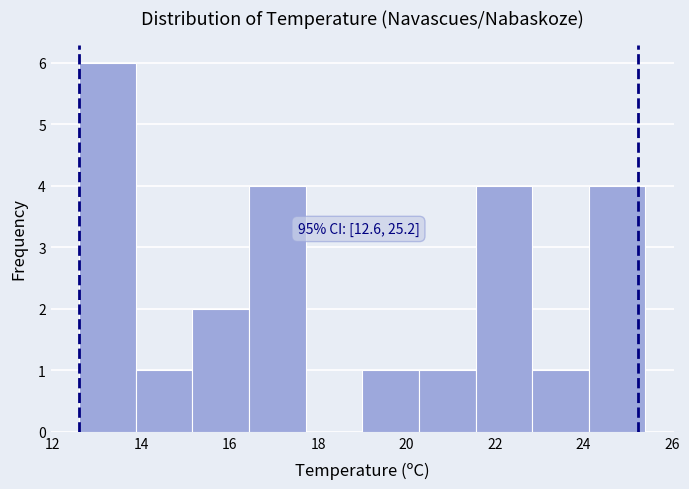

Which range on the x-axis has the tallest bar?

12.60 to 13.88